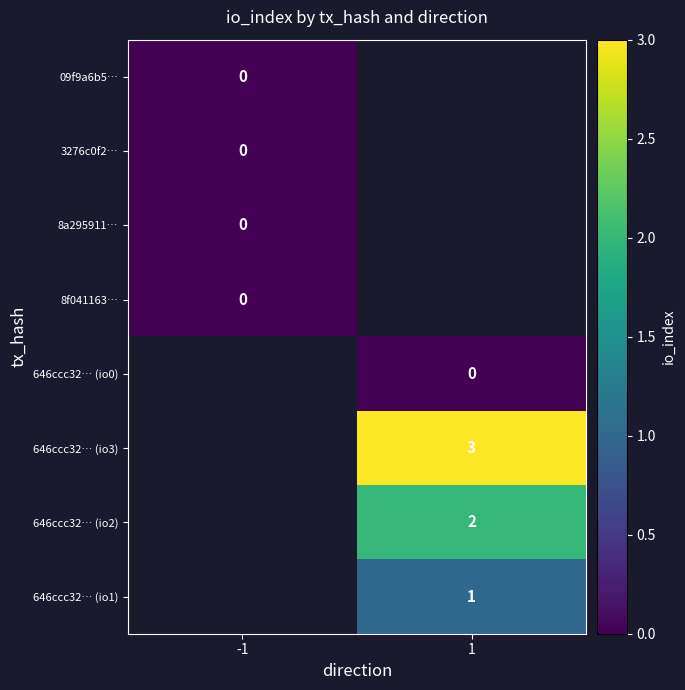

The value of 646ccc32… (io2) at 1 is 2. True or false?

True